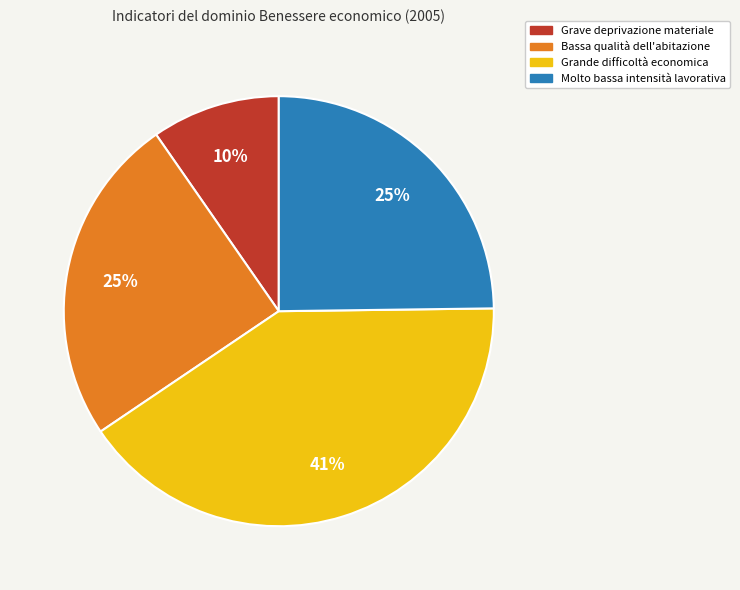

Which slice is the largest?

Grande difficoltà economica